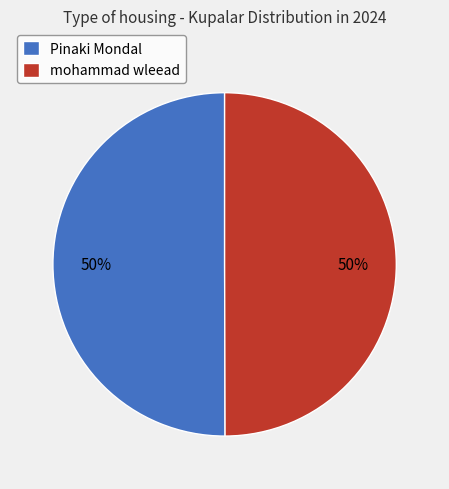

To the nearest percent, what is the combined percentage of Pinaki Mondal and mohammad wleead?

100%